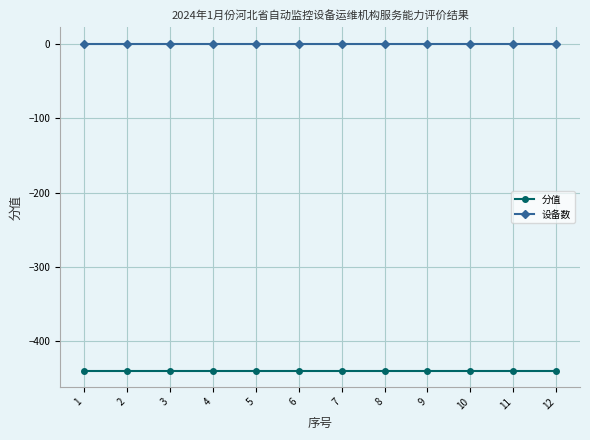

List the series in order of their peak value, lowest first.

分值, 设备数